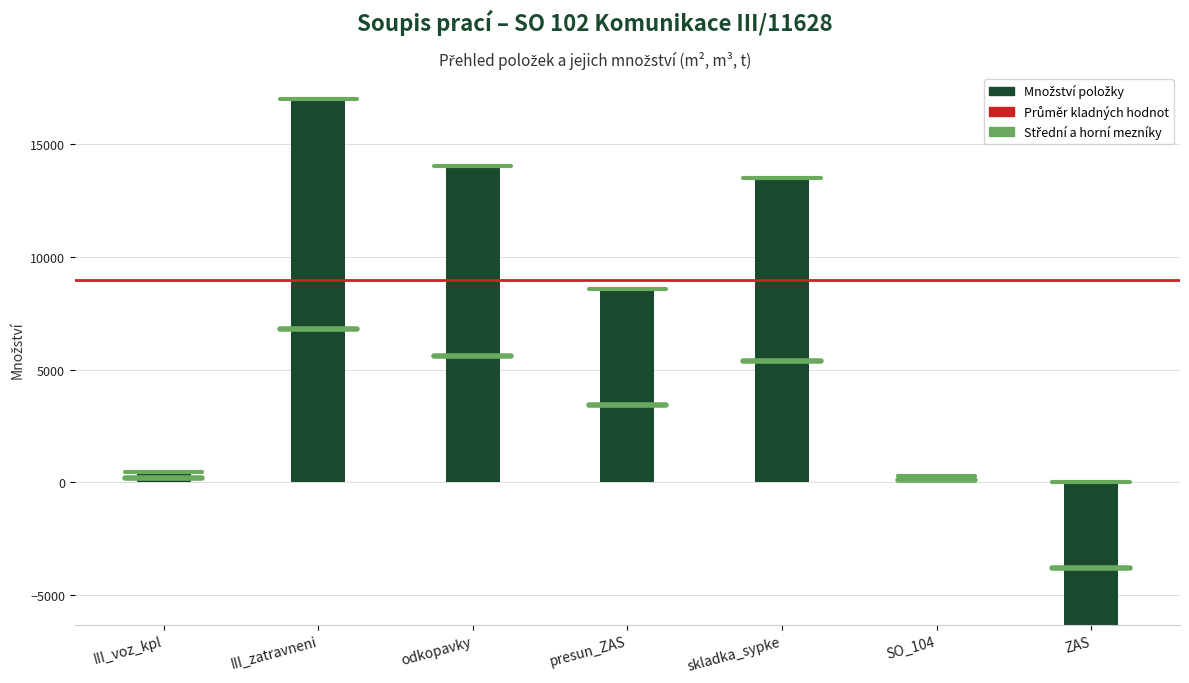

What is the sum of all values?

47466.9